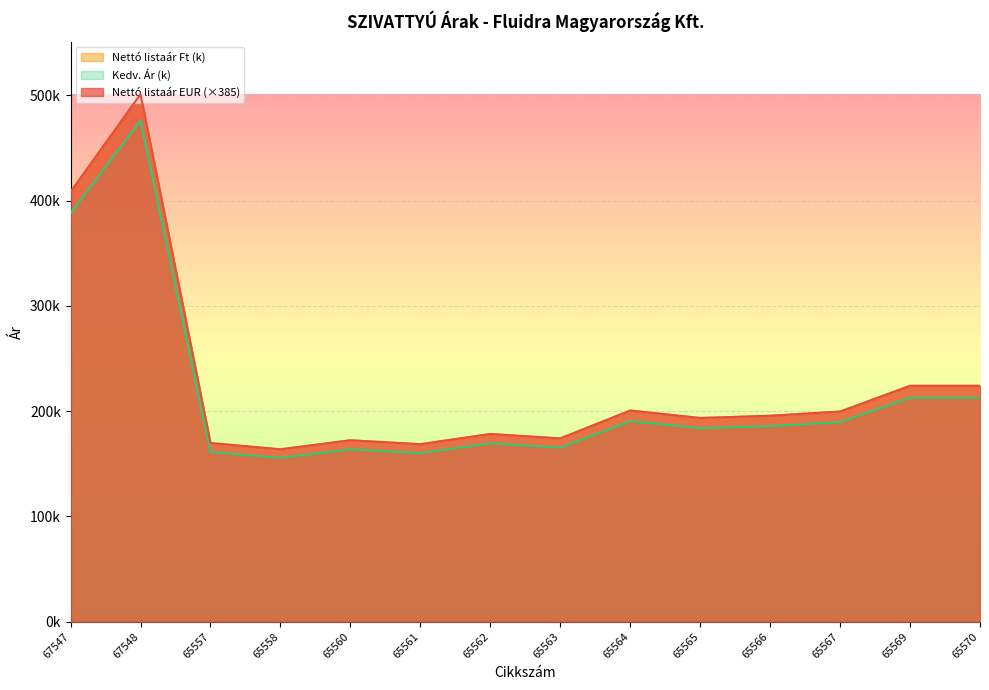

What is the average value of the Nettó listaár Ft (k) series?

226692.3